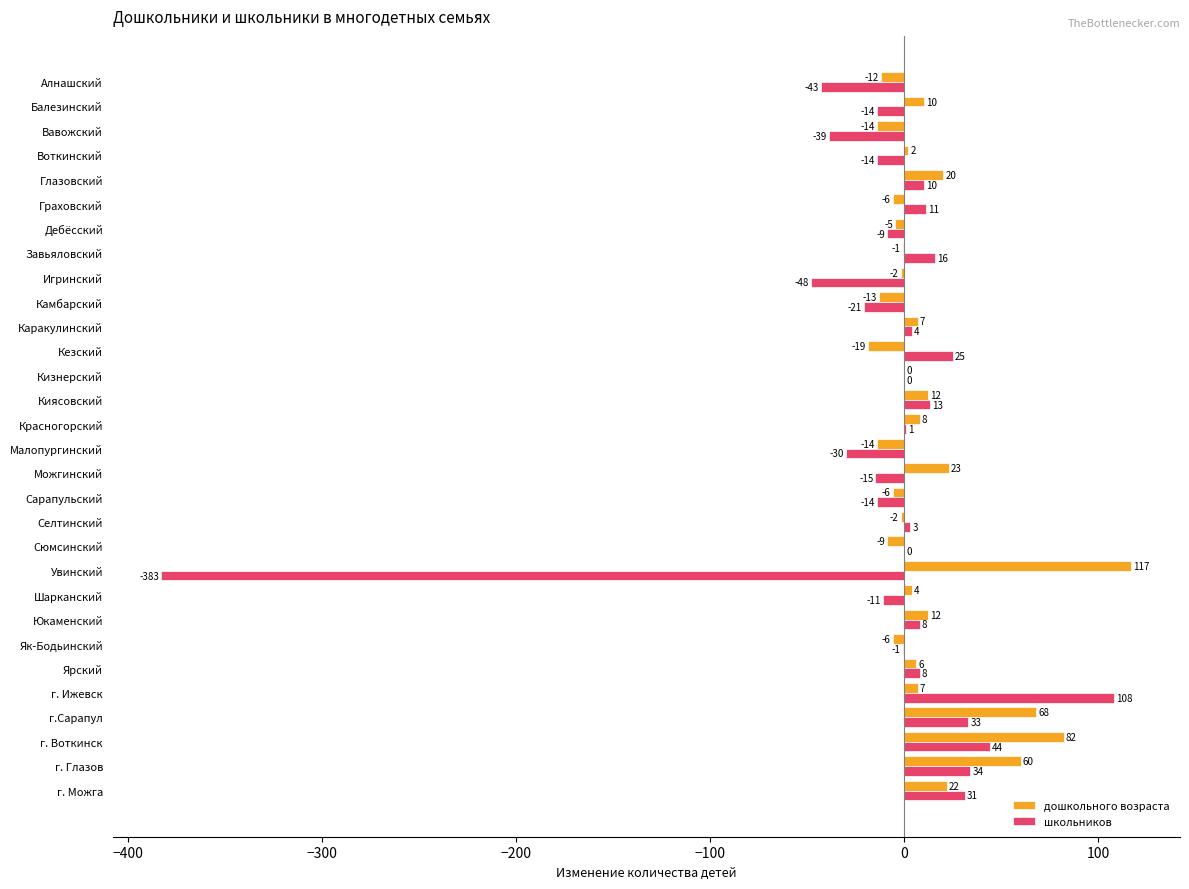

What is the total value across all series at Камбарский?

-34